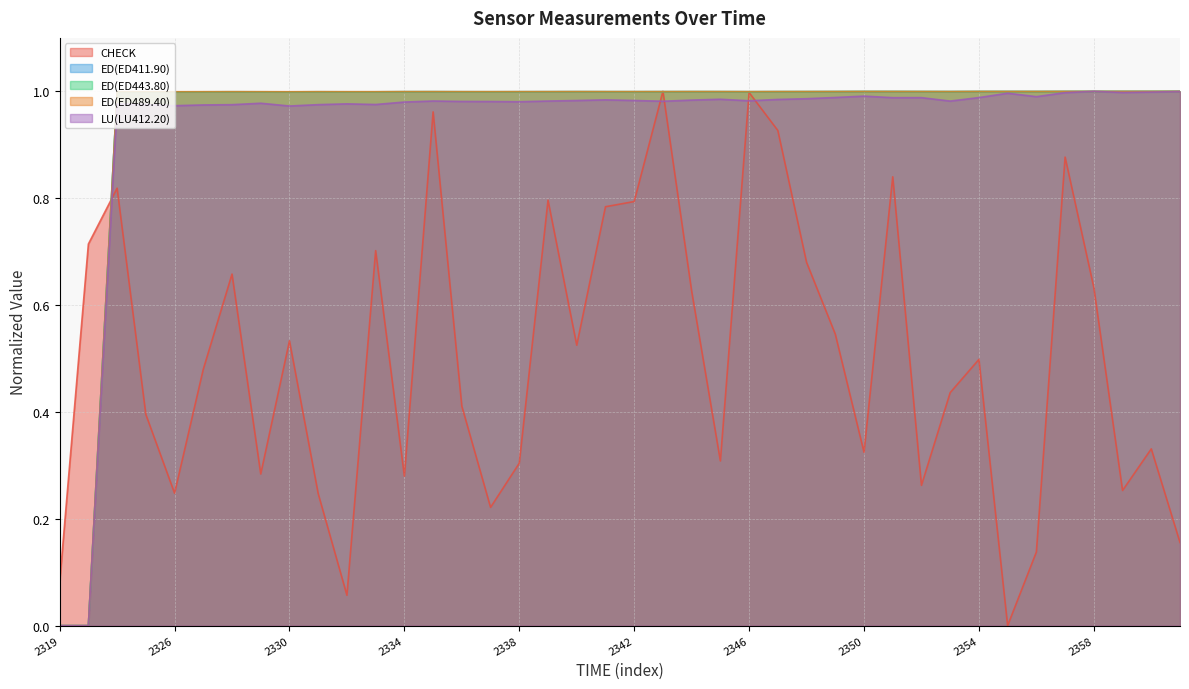

What is the greatest value displayed?

1.0